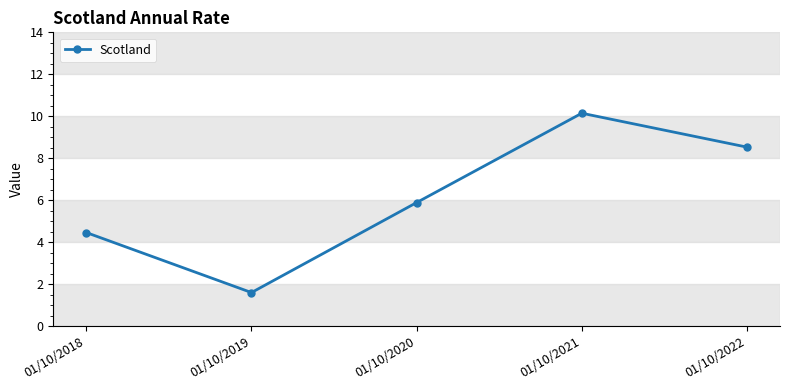

Is it true that the value at 01/10/2022 is 8.5?

True